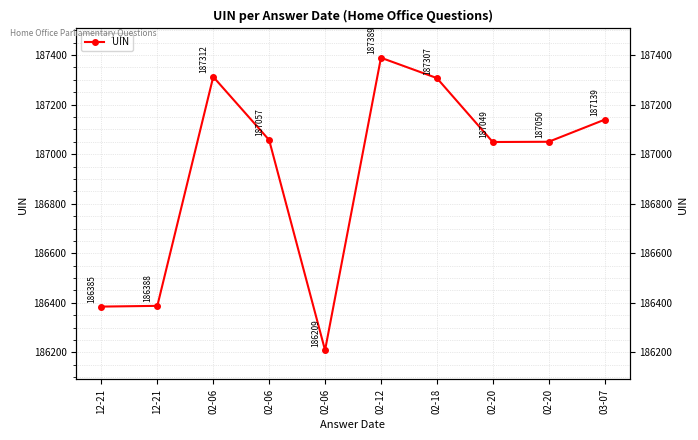

Where does the data first go above 187057?

02-06